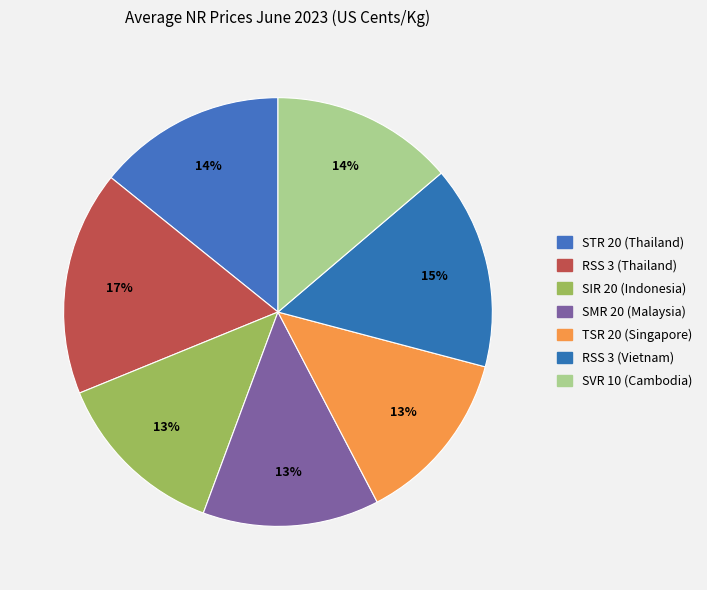

How many segments does this pie chart have?

7